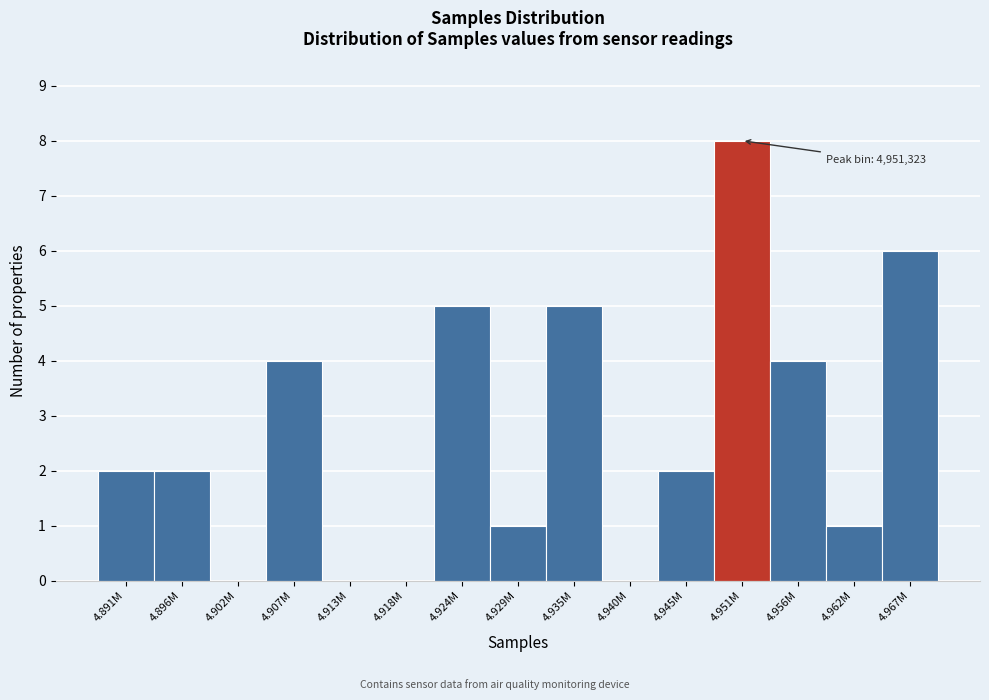

Reading left to right, what are all the values shown in this chart?

4.891M=2	4.896M=2	4.902M=0	4.907M=4	4.913M=0	4.918M=0	4.924M=5	4.929M=1	4.935M=5	4.940M=0	4.945M=2	4.951M=8	4.956M=4	4.962M=1	4.967M=6